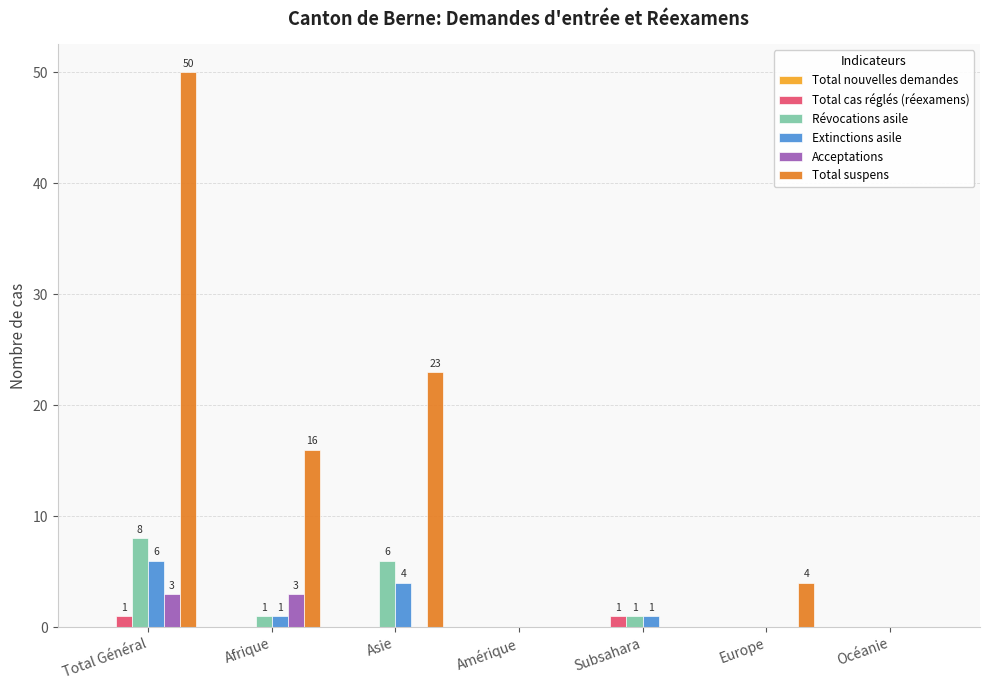

Is it true that Total suspens equals -17 at Subsahara?

False